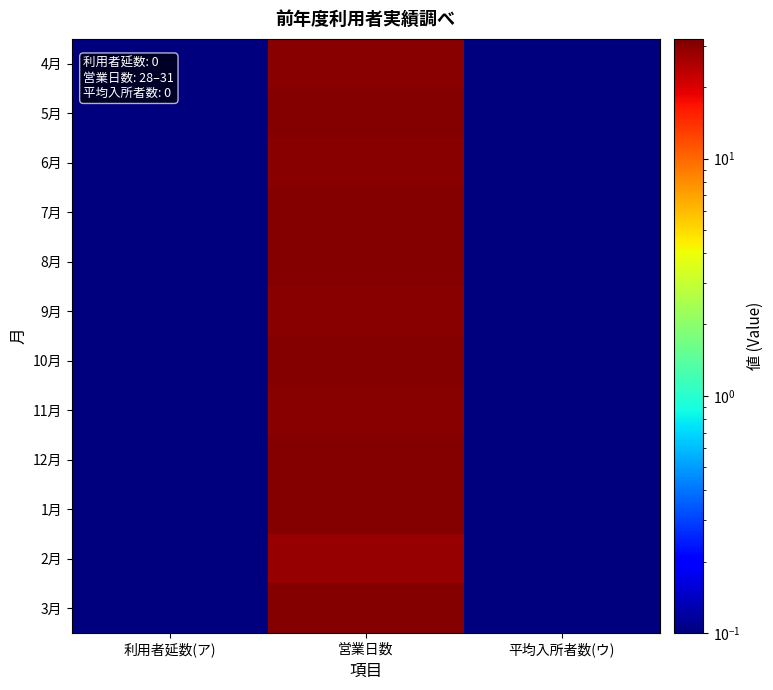

Reading left to right, what are all the values shown in this chart?

4月: 利用者延数(ア)=0.0	営業日数=30.0	平均入所者数(ウ)=0.0
5月: 利用者延数(ア)=0.0	営業日数=31.0	平均入所者数(ウ)=0.0
6月: 利用者延数(ア)=0.0	営業日数=30.0	平均入所者数(ウ)=0.0
7月: 利用者延数(ア)=0.0	営業日数=31.0	平均入所者数(ウ)=0.0
8月: 利用者延数(ア)=0.0	営業日数=31.0	平均入所者数(ウ)=0.0
9月: 利用者延数(ア)=0.0	営業日数=30.0	平均入所者数(ウ)=0.0
10月: 利用者延数(ア)=0.0	営業日数=31.0	平均入所者数(ウ)=0.0
11月: 利用者延数(ア)=0.0	営業日数=30.0	平均入所者数(ウ)=0.0
12月: 利用者延数(ア)=0.0	営業日数=31.0	平均入所者数(ウ)=0.0
1月: 利用者延数(ア)=0.0	営業日数=31.0	平均入所者数(ウ)=0.0
2月: 利用者延数(ア)=0.0	営業日数=28.0	平均入所者数(ウ)=0.0
3月: 利用者延数(ア)=0.0	営業日数=31.0	平均入所者数(ウ)=0.0